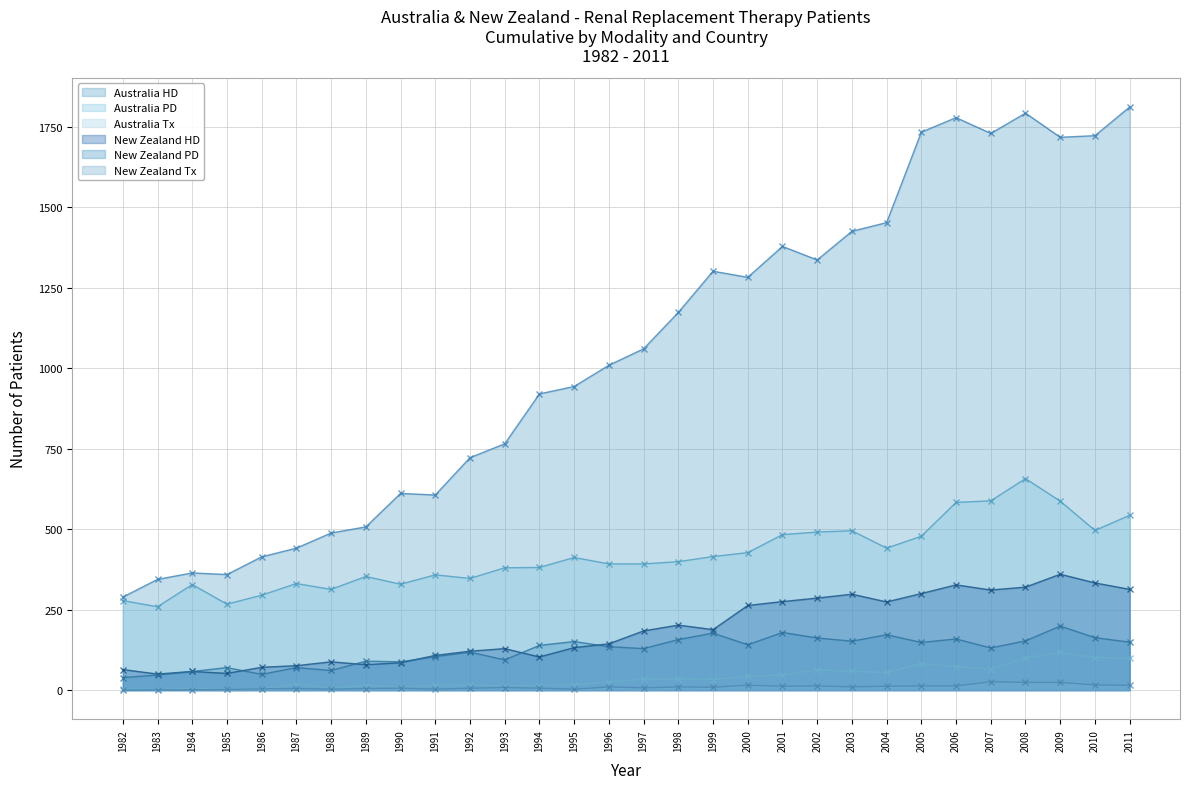

Rank the categories by Australia PD value from highest to lowest.

2008, 2007, 2009, 2006, 2011, 2010, 2003, 2002, 2001, 2005, 2004, 2000, 1999, 1995, 1998, 1996, 1997, 1994, 1993, 1991, 1989, 1992, 1987, 1990, 1984, 1988, 1986, 1982, 1985, 1983